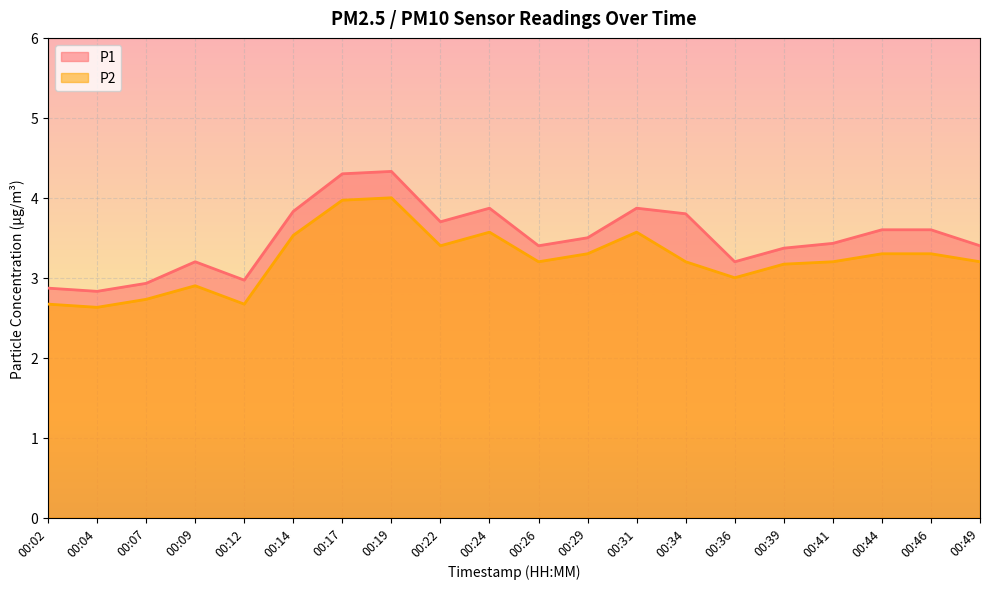

At which category does P2 reach its first local valley?

00:04